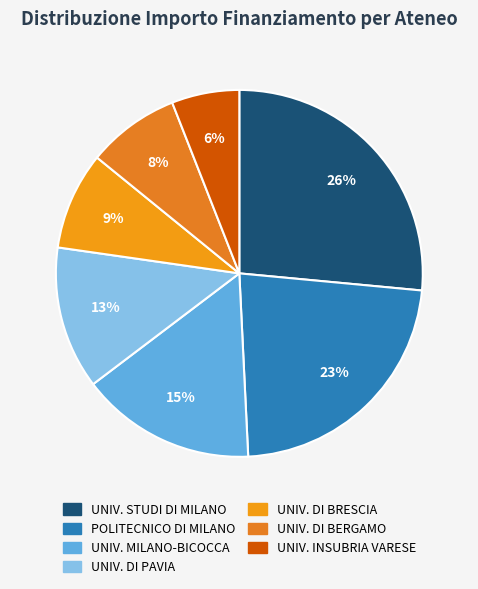

Count the number of slices in the pie.

7